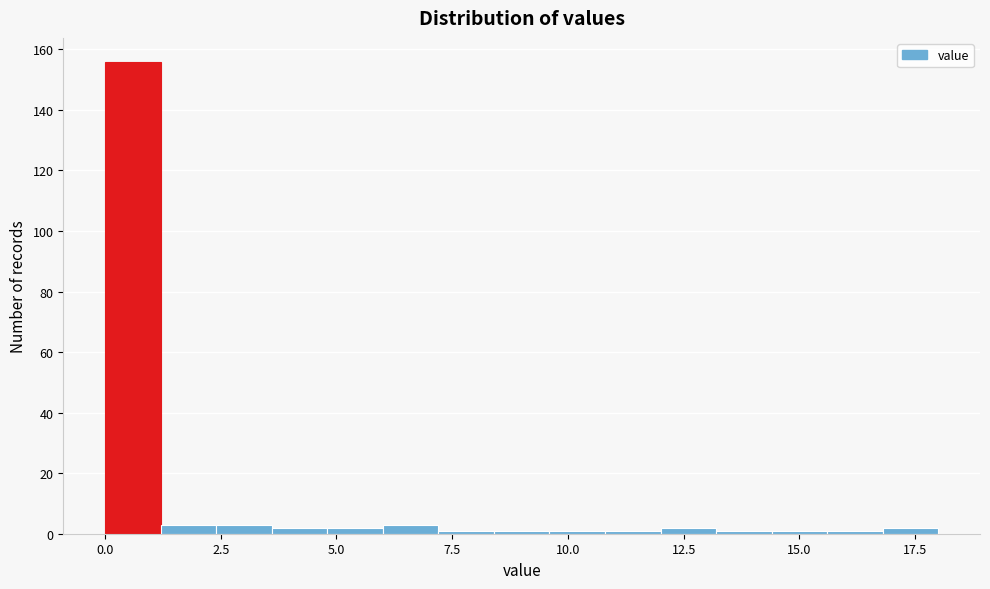

Read against the x-axis, roughly where is the centre of the tallest bar?

0.5